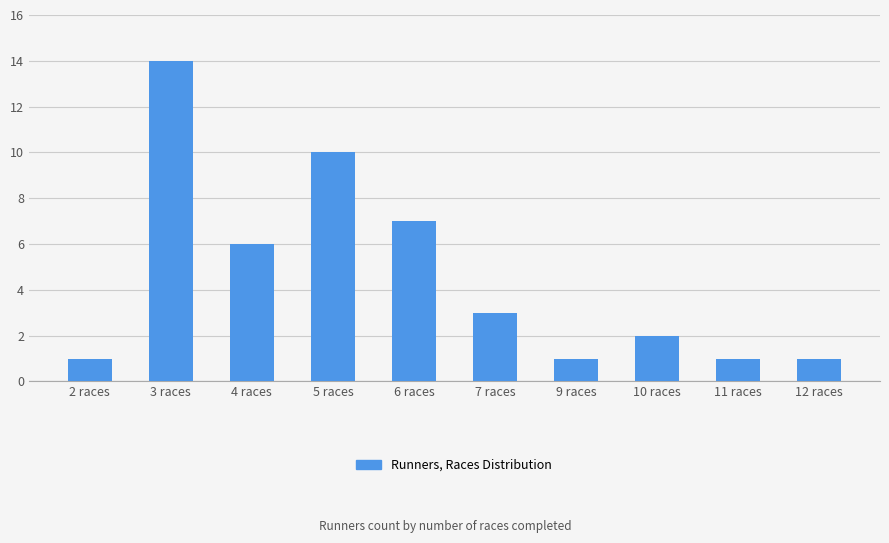

Are the bars horizontal?

No